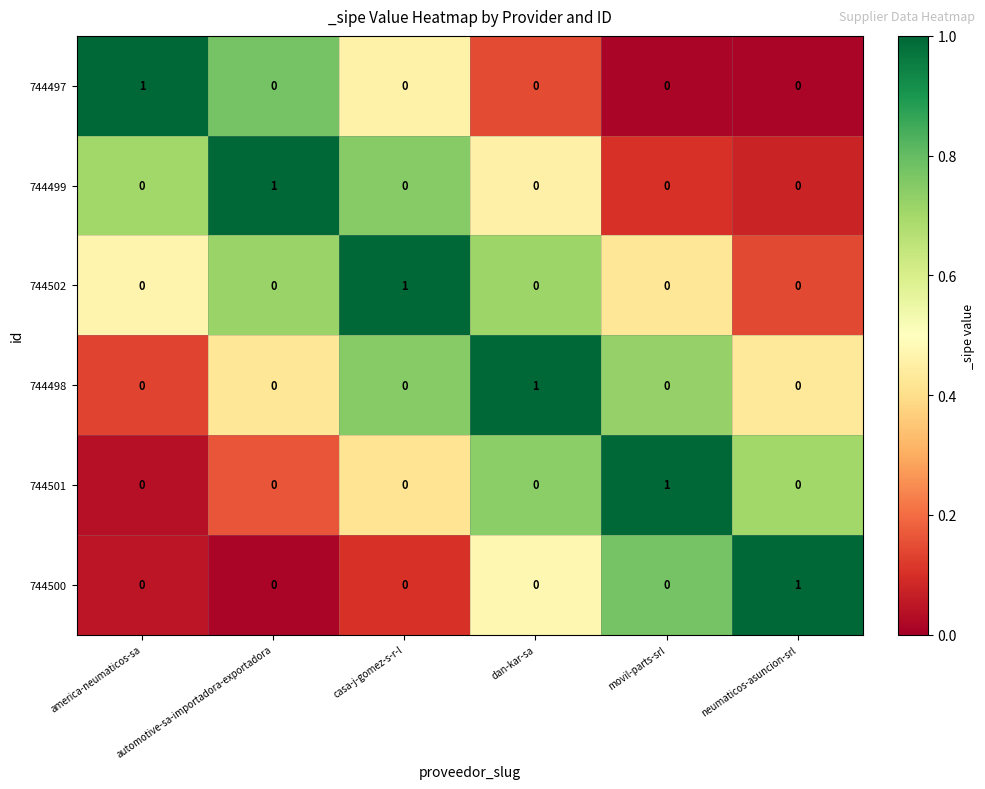

Is it true that 744498 equals 0 at america-neumaticos-sa?

True